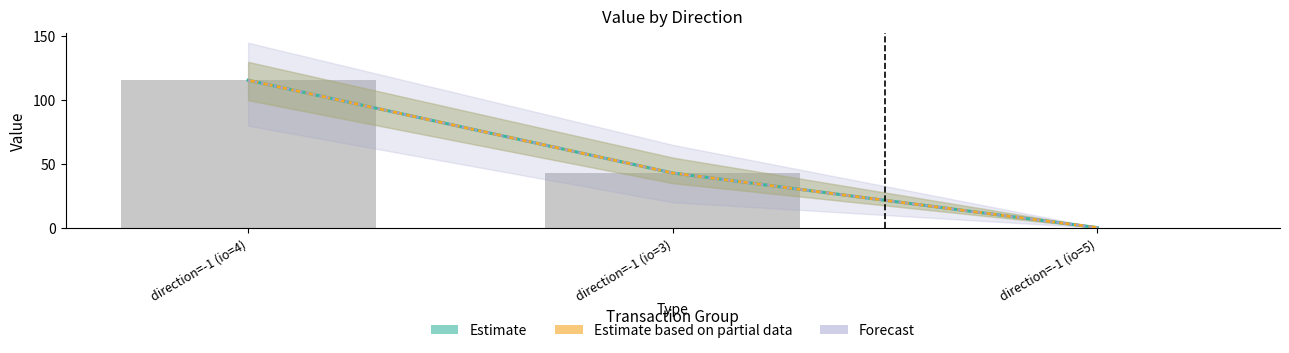

The value of Estimate at direction=-1 (io=3) is 42.9. True or false?

True